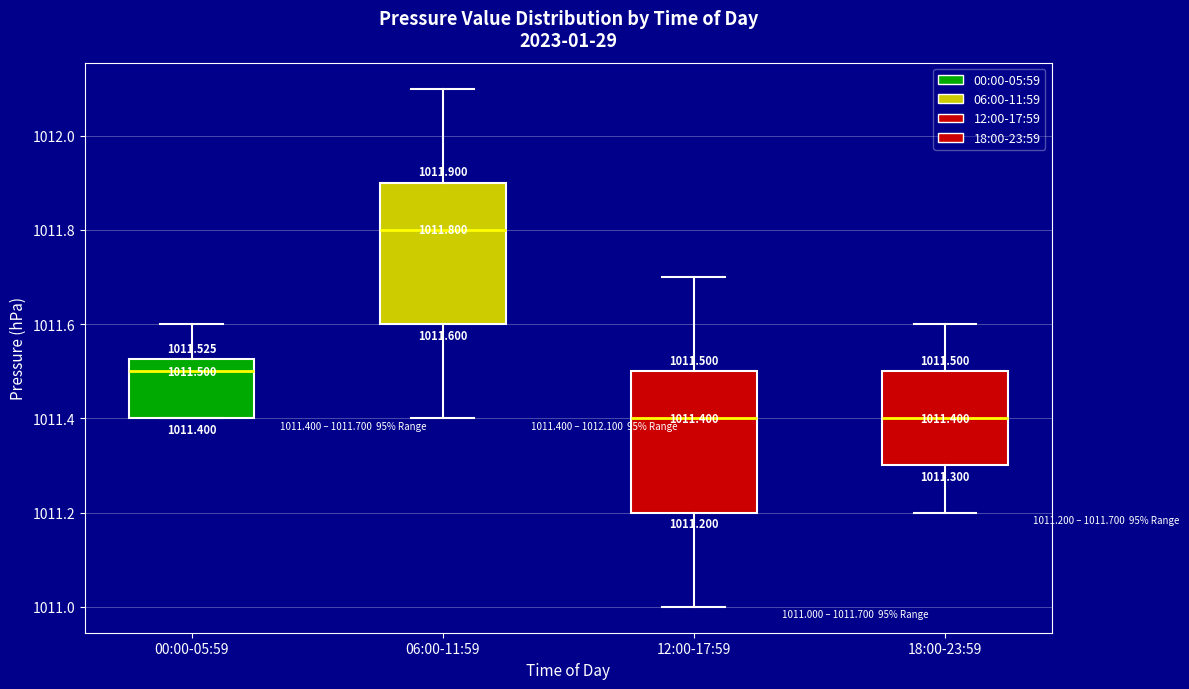

Which box has the highest median line?

06:00-11:59